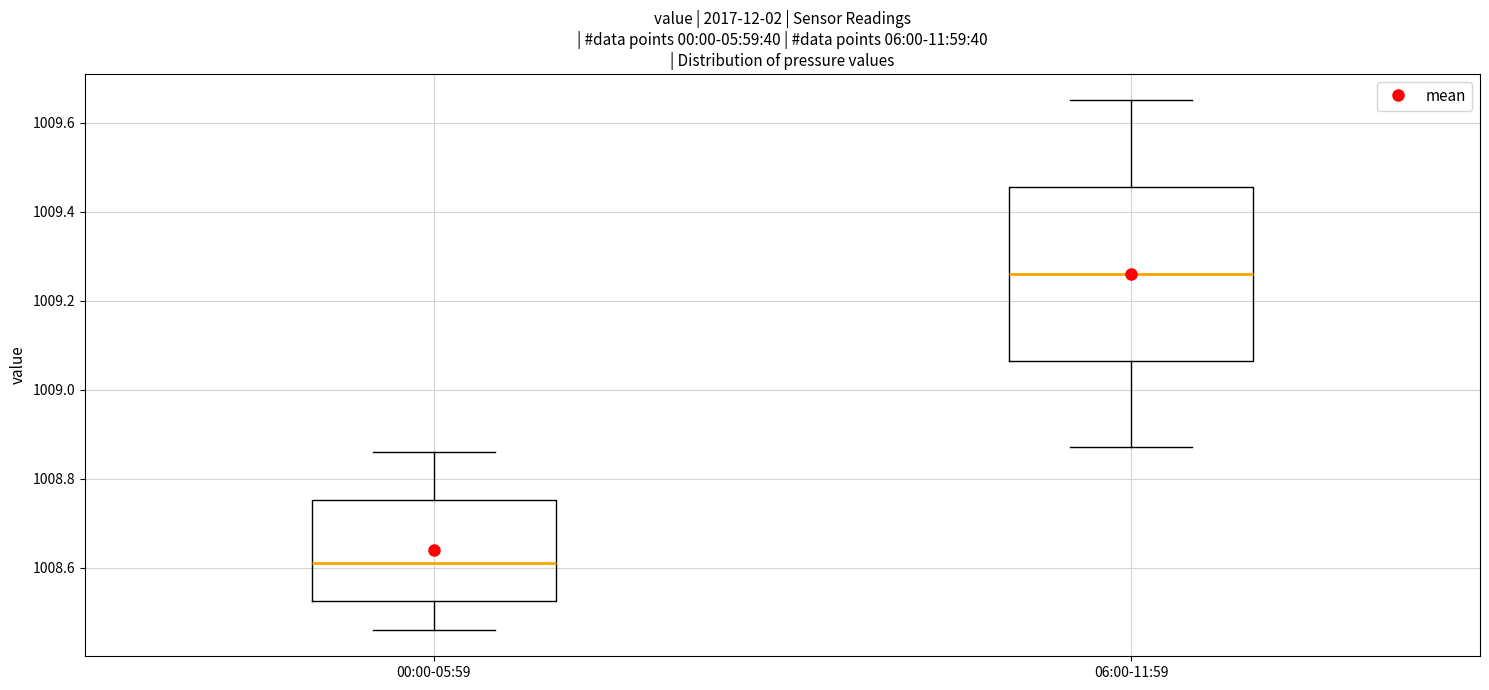

Reading left to right, transcribe this box plot: for each box, give where its median line is, the range the box spans, and where its two whiskers end, as read against the y-axis. The values are not printed on the chart, so give them approximately, as read against the axis.

00:00-05:59: median 1008.62, box 1008.52 to 1008.76, whiskers 1008.46 to 1008.86
06:00-11:59: median 1009.26, box 1009.06 to 1009.46, whiskers 1008.88 to 1009.66